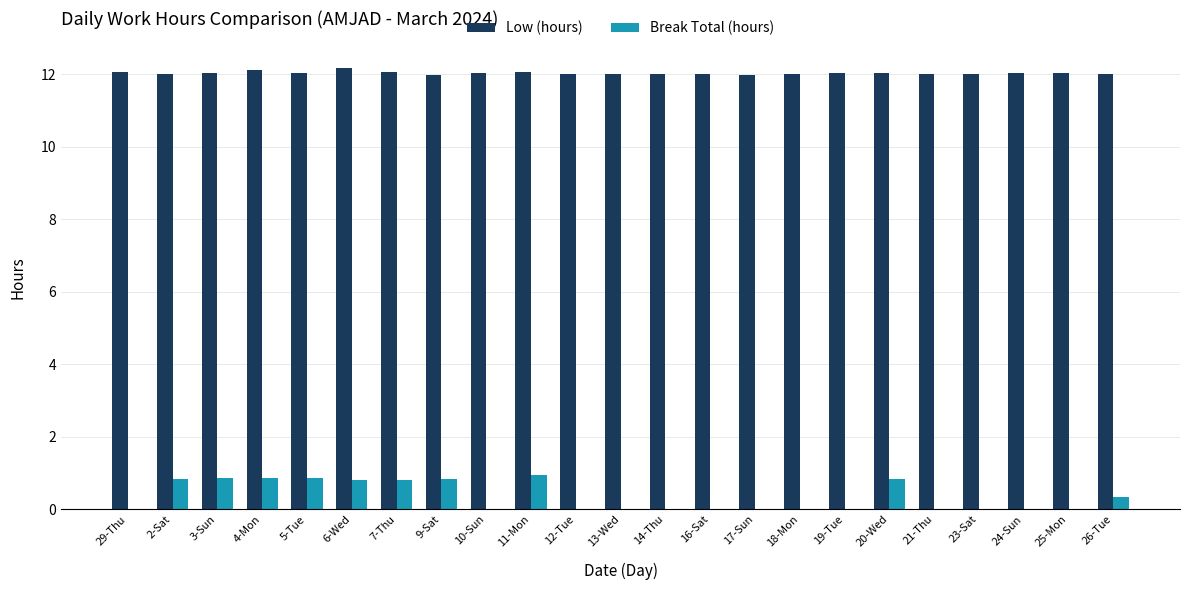

What is the total value across all series at 14-Thu?

12.0